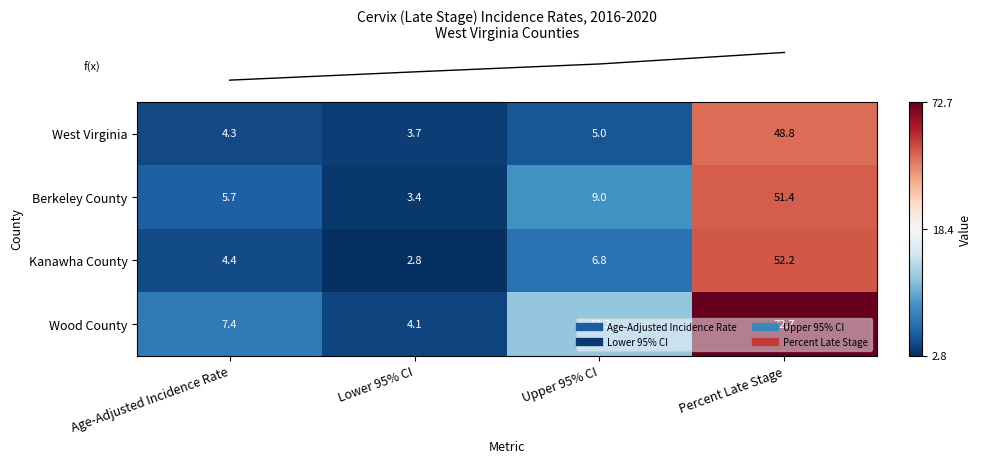

Count the number of categories in the chart.

4